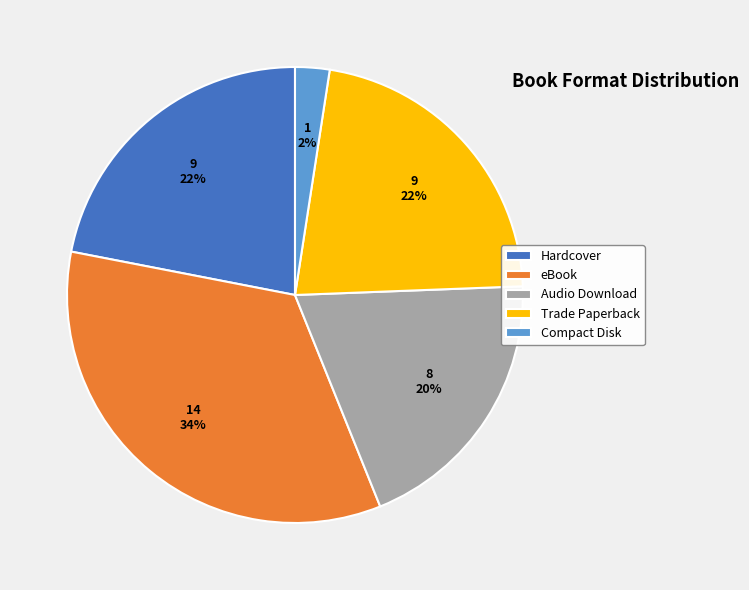

Is it true that Compact Disk is 2% of the pie?

True